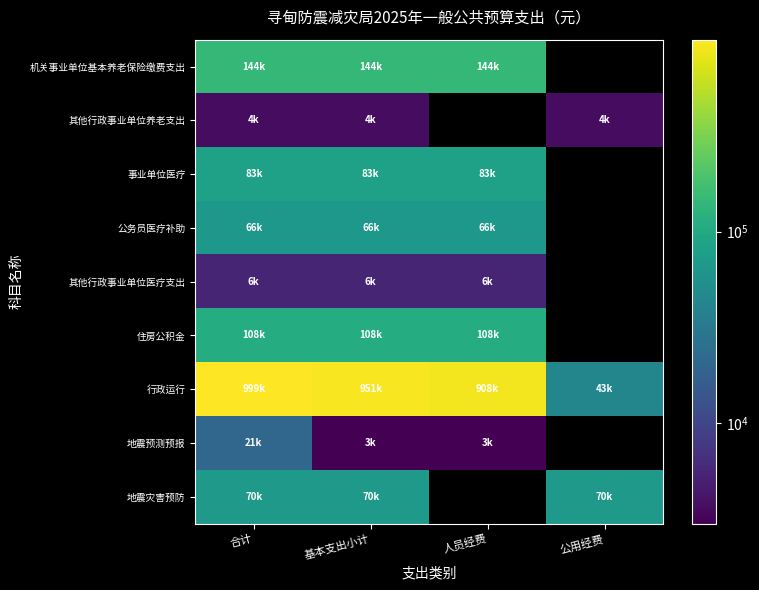

The 地震灾害预防 series shows 70000.0 at 合计. True or false?

True